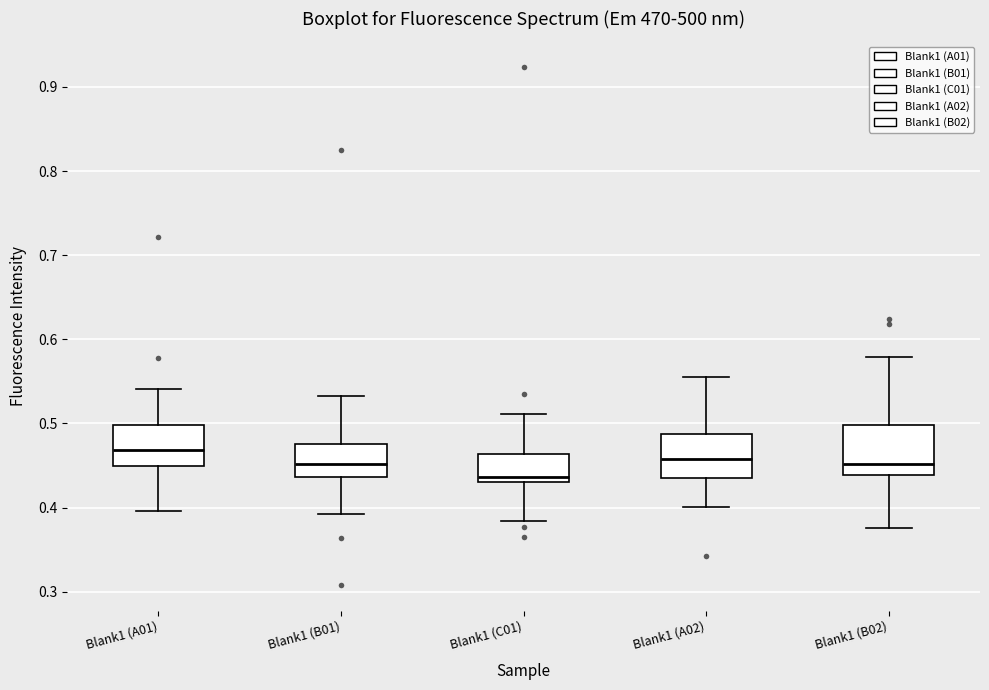

Where does the median line of the box for Blank1 (B02) sit on the y-axis? The values are not printed on the chart, so give them approximately, as read against the axis.

0.45